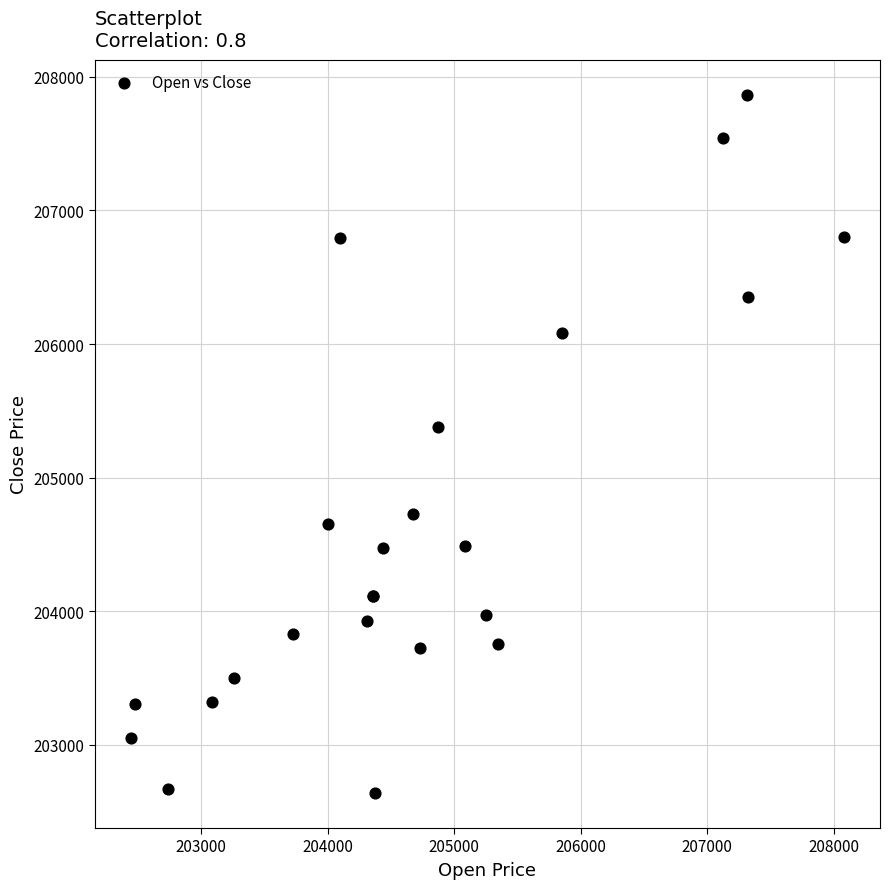

What Y value in the scatter plot is closest to 205252?

205377